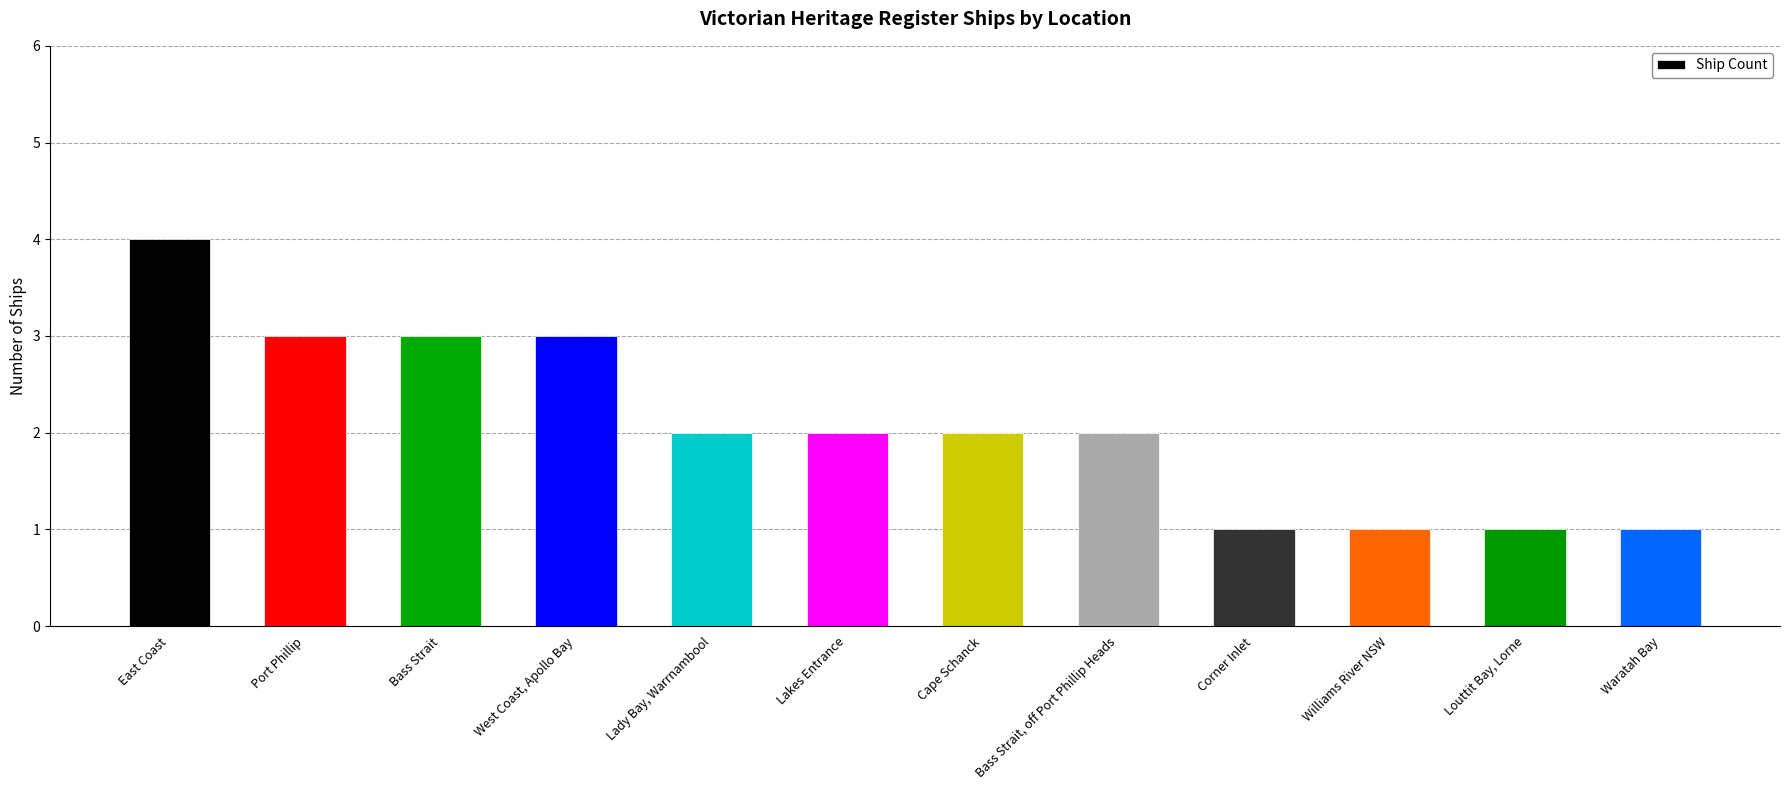

What position from the right is Bass Strait?

10